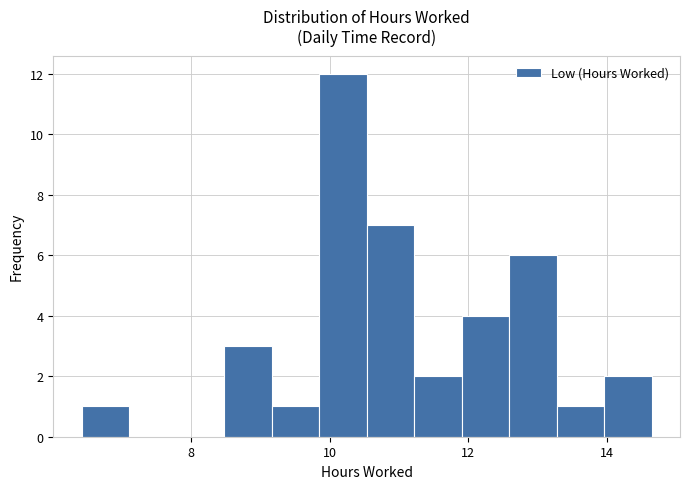

Read against the x-axis, roughly where is the centre of the tallest bar?

10.2